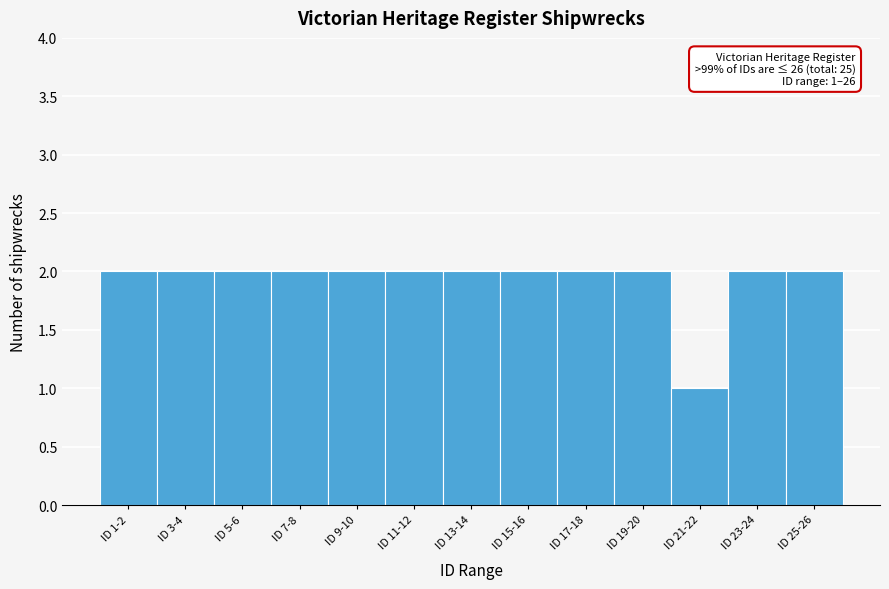

Reading left to right, transcribe all the data shown in this chart.

ID 1-2=2	ID 3-4=2	ID 5-6=2	ID 7-8=2	ID 9-10=2	ID 11-12=2	ID 13-14=2	ID 15-16=2	ID 17-18=2	ID 19-20=2	ID 21-22=1	ID 23-24=2	ID 25-26=2